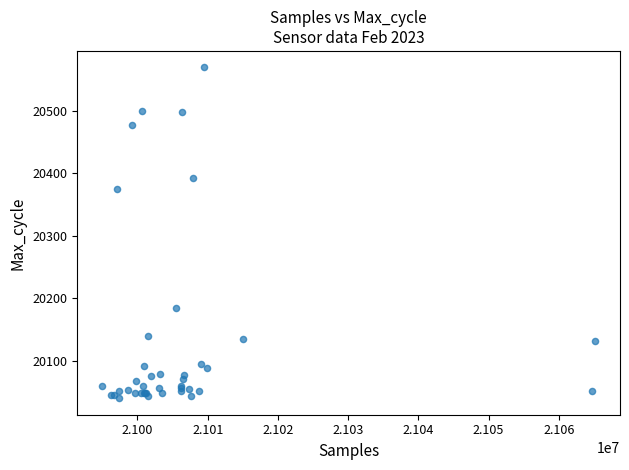

What Y value in the scatter plot is closest to 20304?

20374